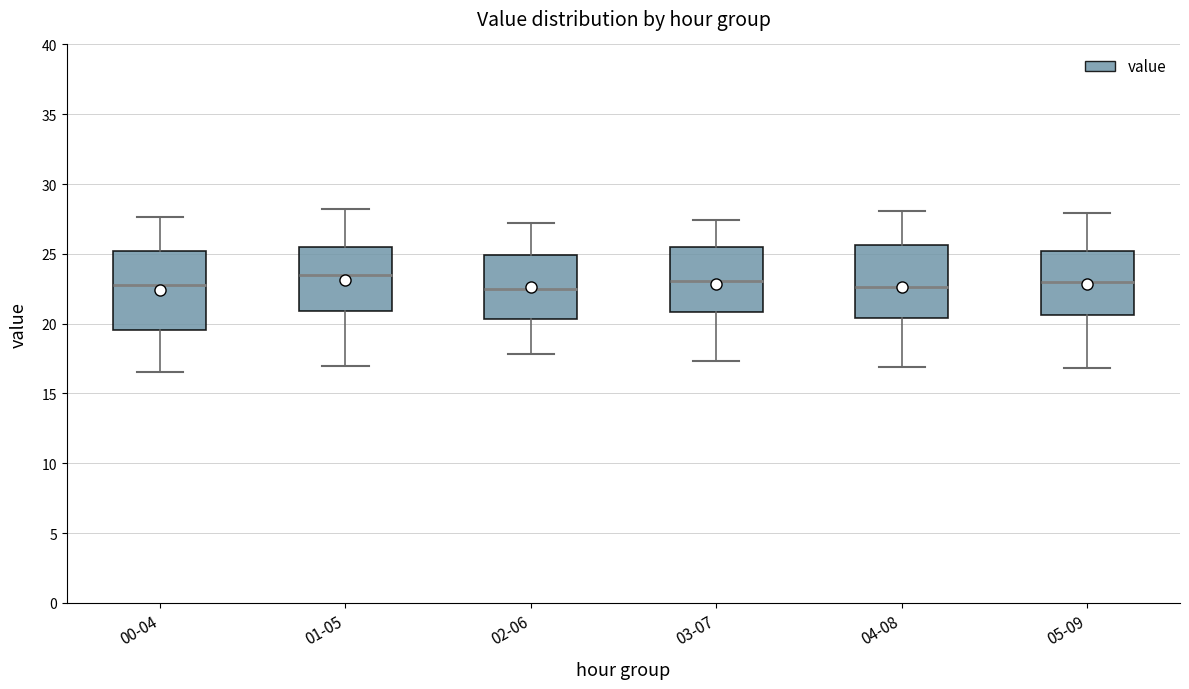

Reading left to right, transcribe this box plot: for each box, give where its median line is, the range the box spans, and where its two whiskers end, as read against the y-axis. The values are not printed on the chart, so give them approximately, as read against the axis.

00-04: median 23.0, box 19.5 to 25.0, whiskers 16.5 to 27.5
01-05: median 23.5, box 21.0 to 25.5, whiskers 17.0 to 28.0
02-06: median 22.5, box 20.5 to 25.0, whiskers 18.0 to 27.0
03-07: median 23.0, box 21.0 to 25.5, whiskers 17.5 to 27.5
04-08: median 22.5, box 20.5 to 25.5, whiskers 17.0 to 28.0
05-09: median 23.0, box 20.5 to 25.0, whiskers 17.0 to 28.0